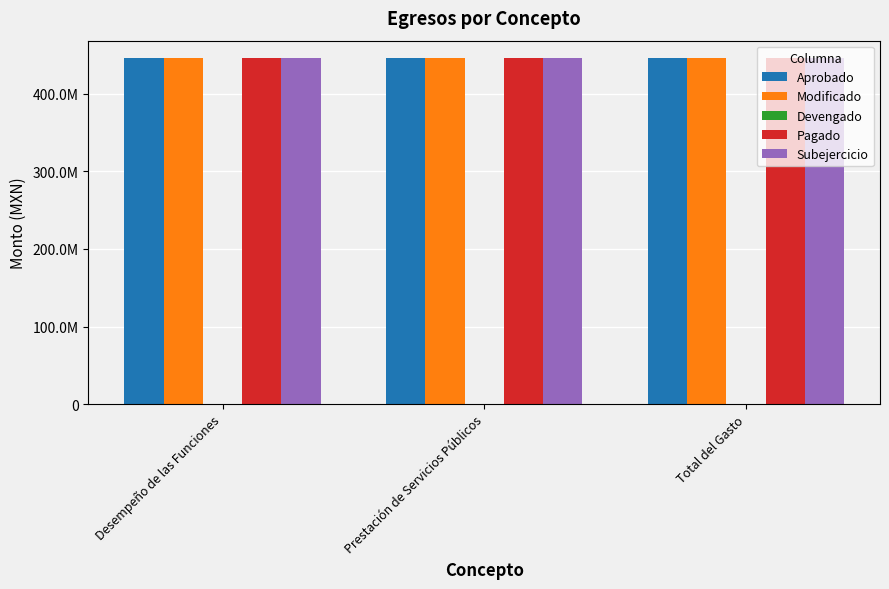

Does the chart contain any negative values?

No